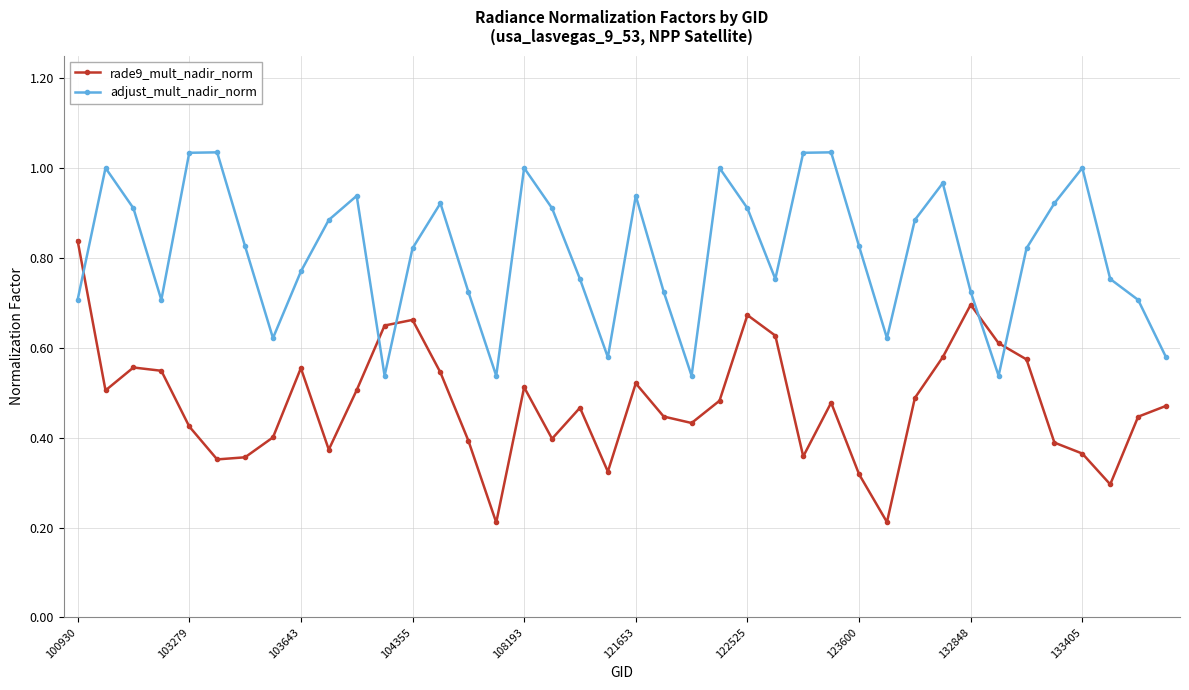

Does the chart have visible grid lines?

Yes